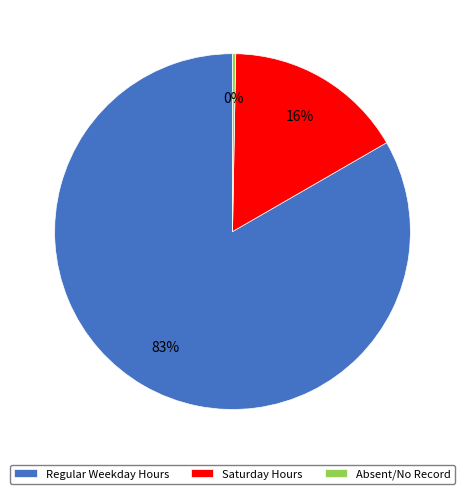

To the nearest percent, what is the average slice percentage?

33%